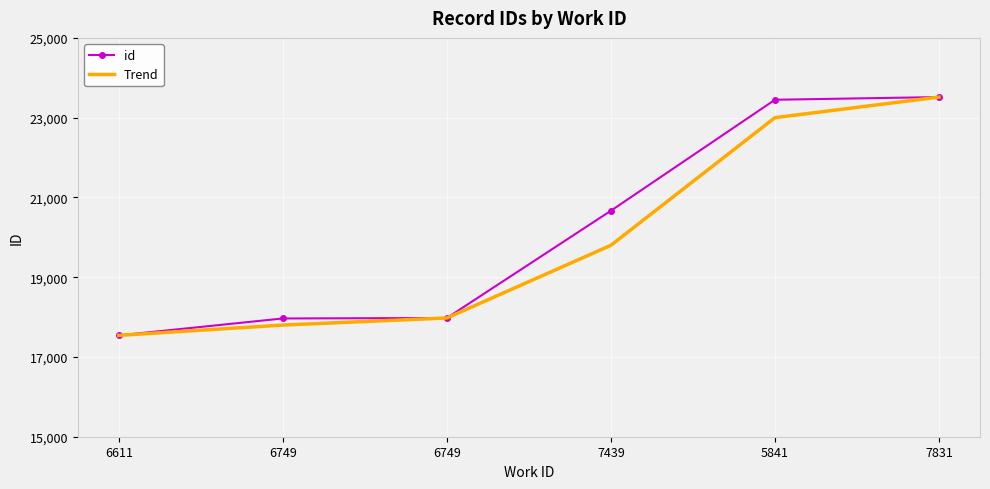

What are all the series names shown in the legend?

id, Trend